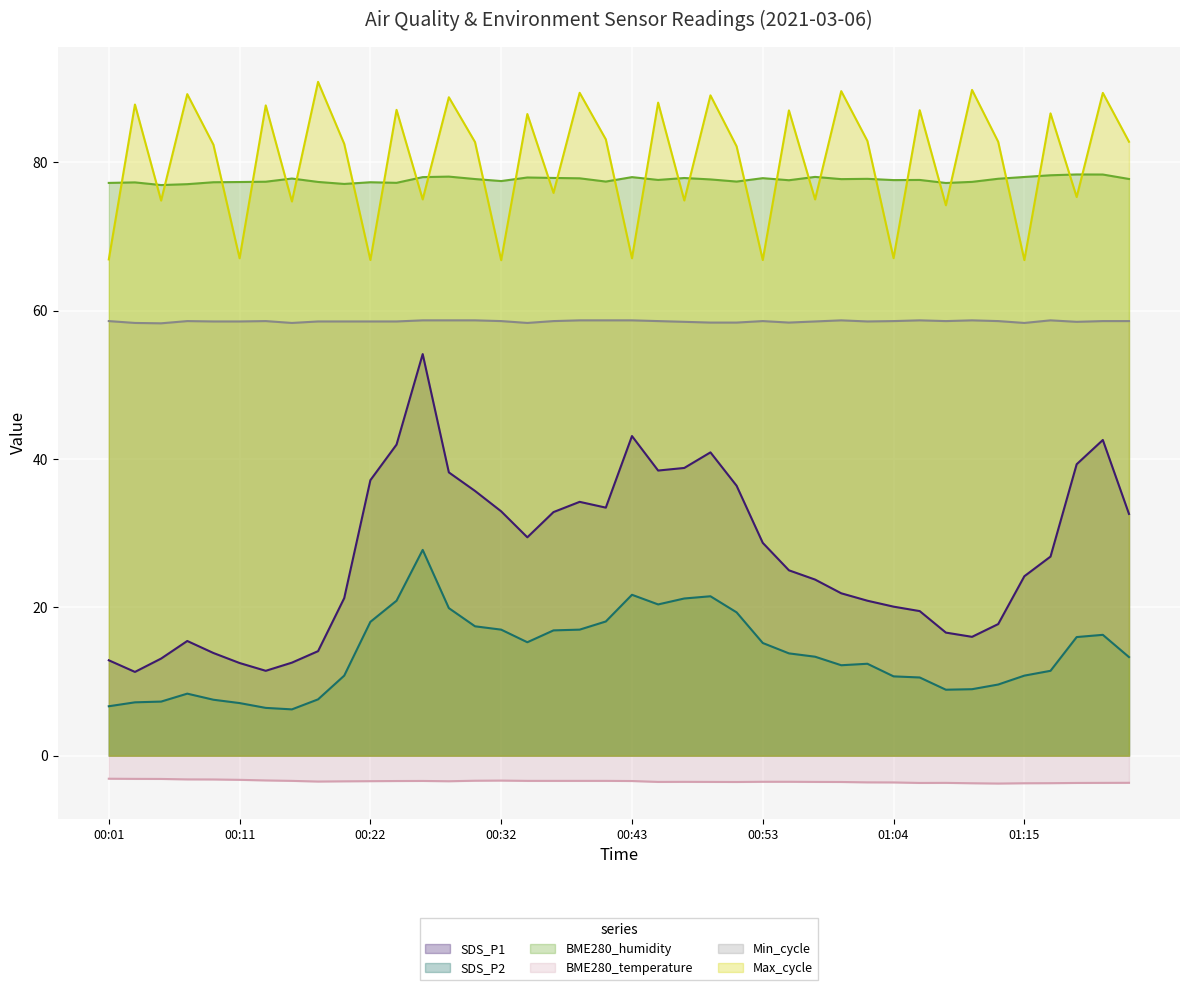

The Min_cycle series shows 58.6 at 00:45. True or false?

True